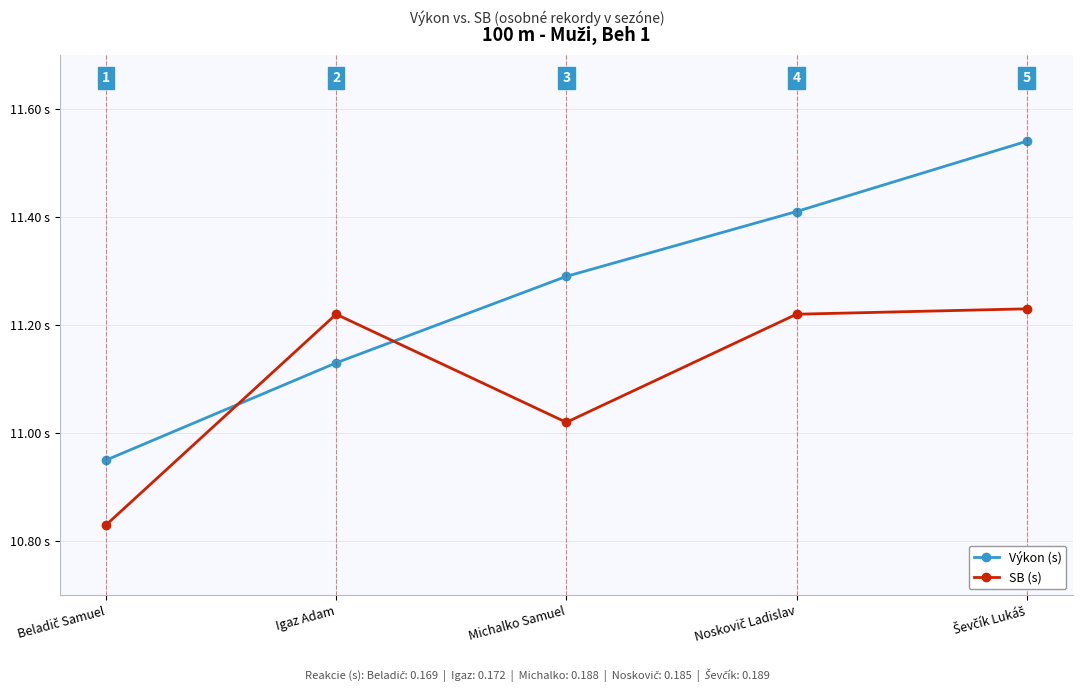

Which series has the widest spread of values?

Výkon (s)